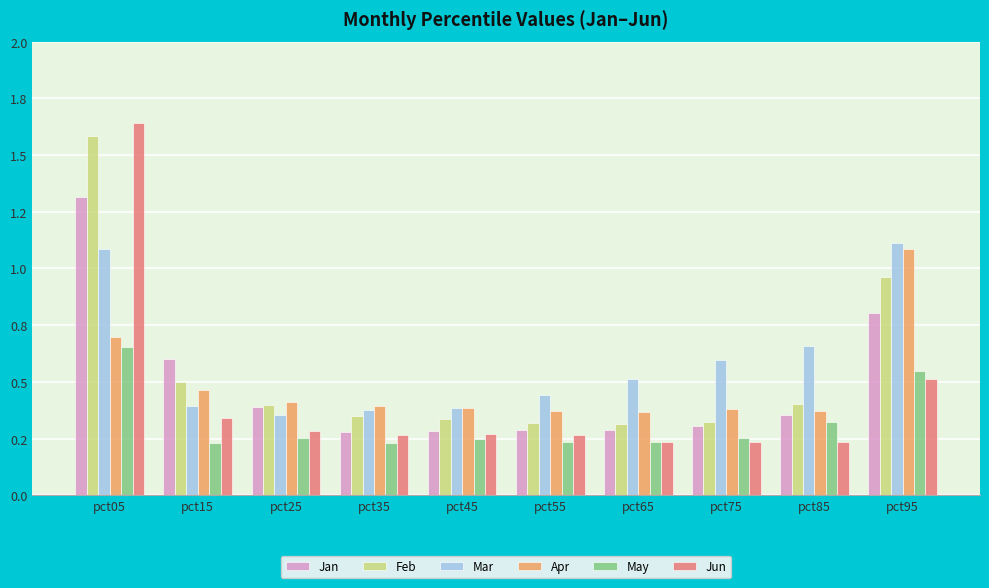

Reading left to right, extract all data points from this chart.

Jan: 1.3	0.6	0.4	0.3	0.3	0.3	0.3	0.3	0.4	0.8
Feb: 1.6	0.5	0.4	0.4	0.3	0.3	0.3	0.3	0.4	1.0
Mar: 1.1	0.4	0.4	0.4	0.4	0.4	0.5	0.6	0.7	1.1
Apr: 0.7	0.5	0.4	0.4	0.4	0.4	0.4	0.4	0.4	1.1
May: 0.7	0.2	0.3	0.2	0.2	0.2	0.2	0.3	0.3	0.5
Jun: 1.6	0.3	0.3	0.3	0.3	0.3	0.2	0.2	0.2	0.5